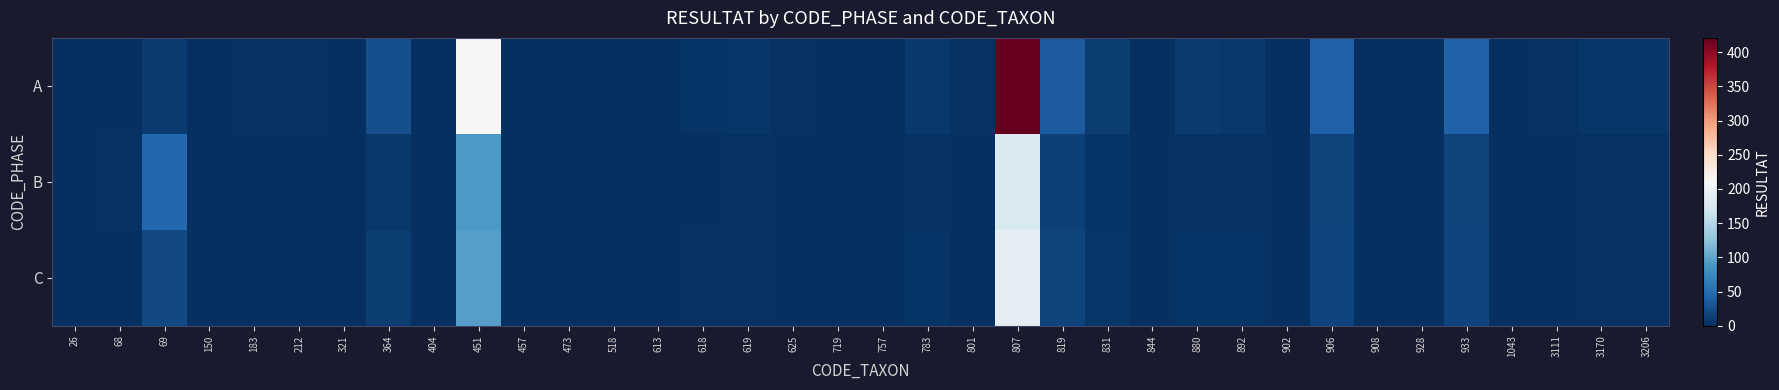

At which category does the chart reach its minimum across all series?

68